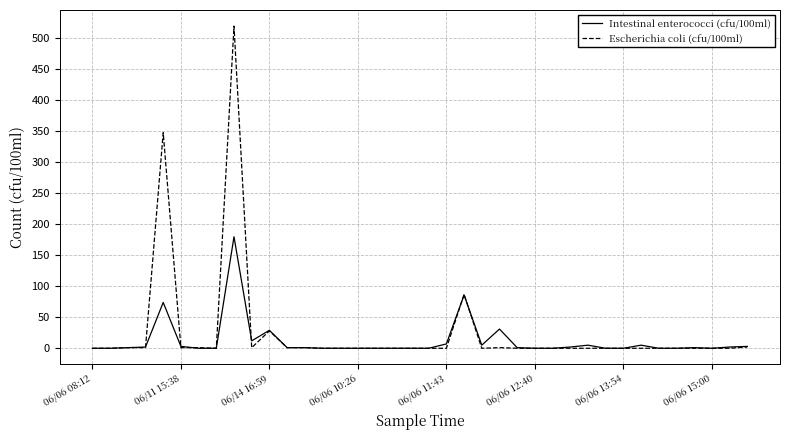

What is the maximum value for Intestinal enterococci (cfu/100ml)?

180